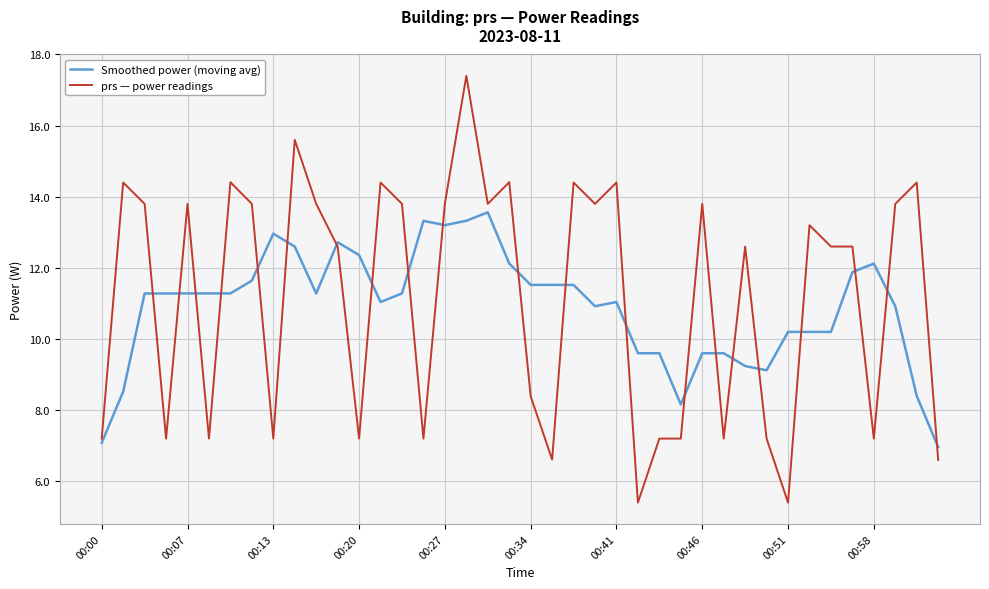

Which series has the largest total across all categories?

prs — power readings